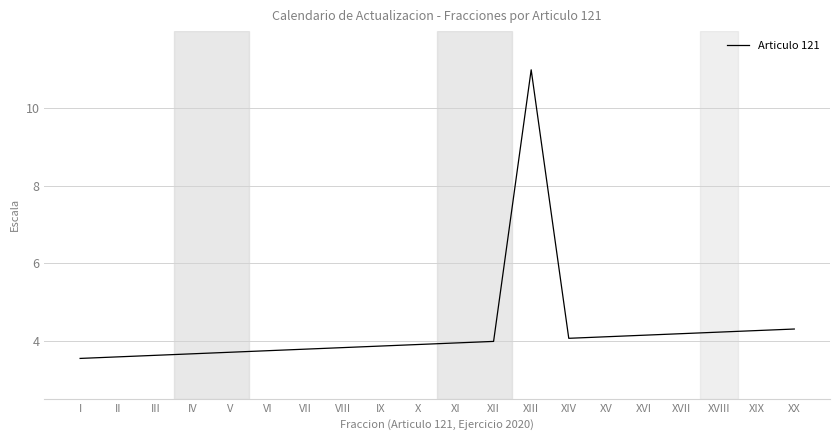

What is the maximum value shown in the chart?

11.0